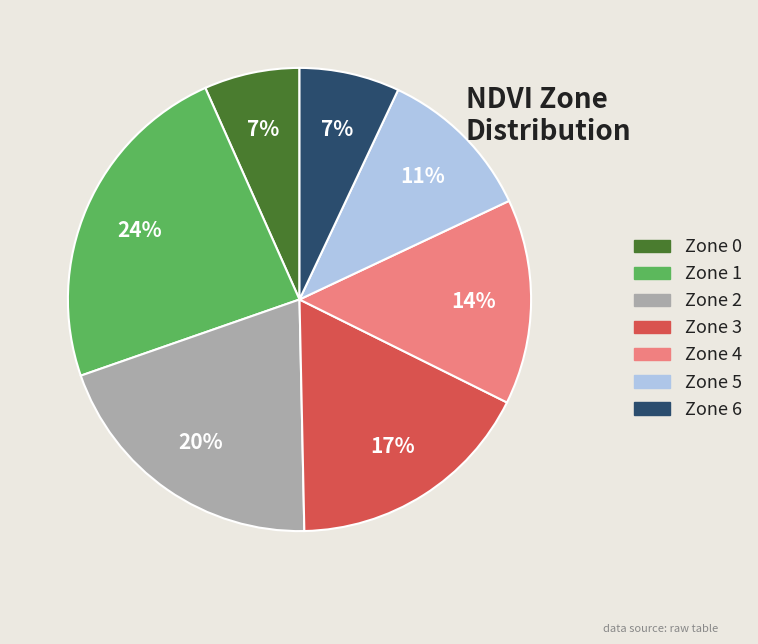

What is the largest slice in the pie chart?

Zone 1